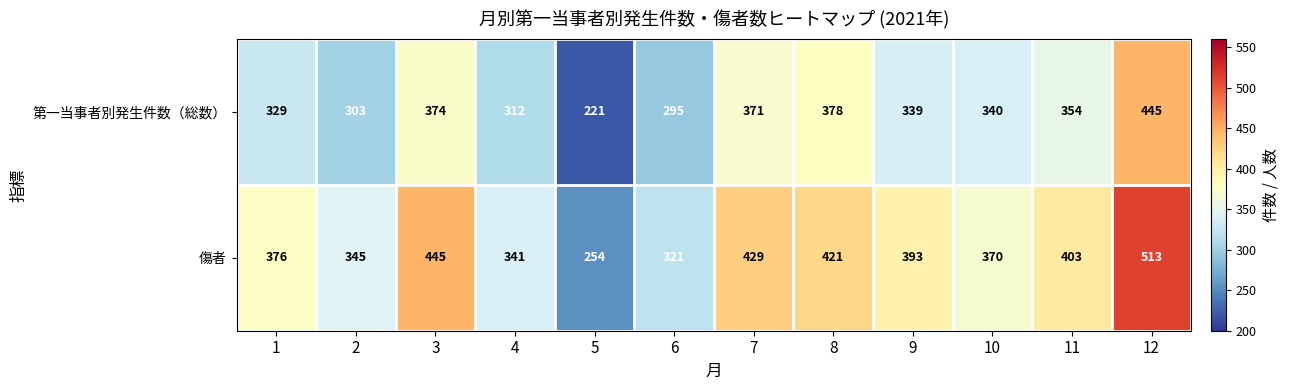

What is the sum of all 傷者 values?

4611